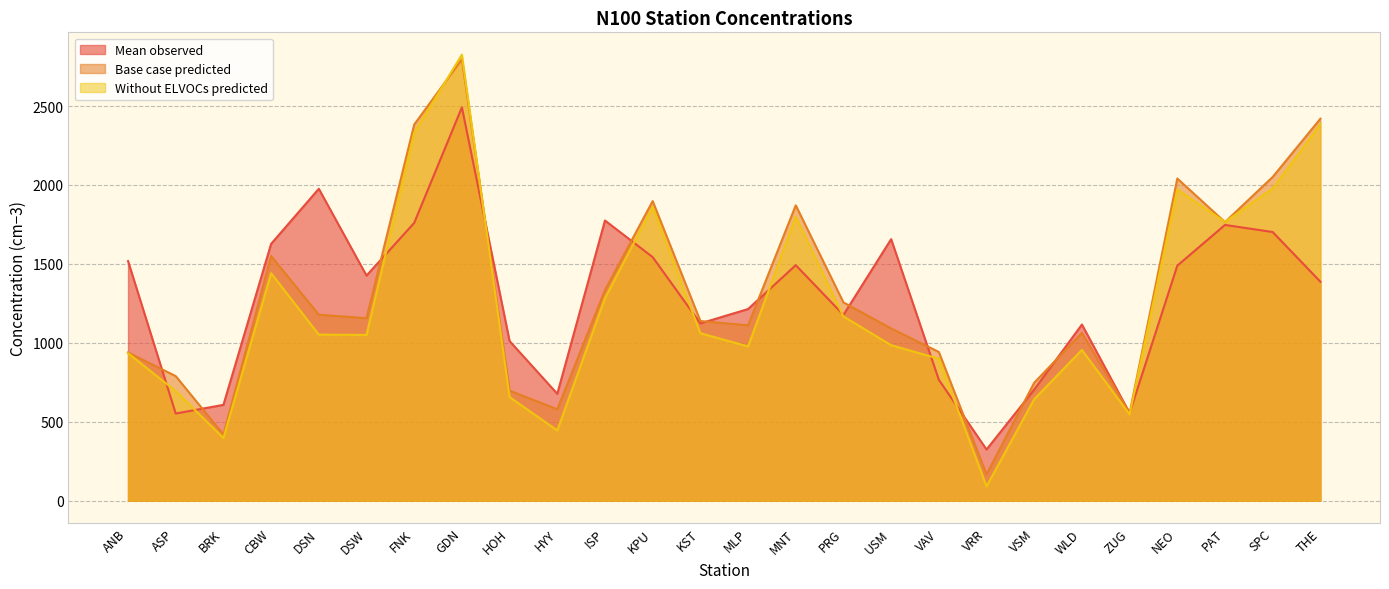

What is the average value of the Base case predicted series?

1305